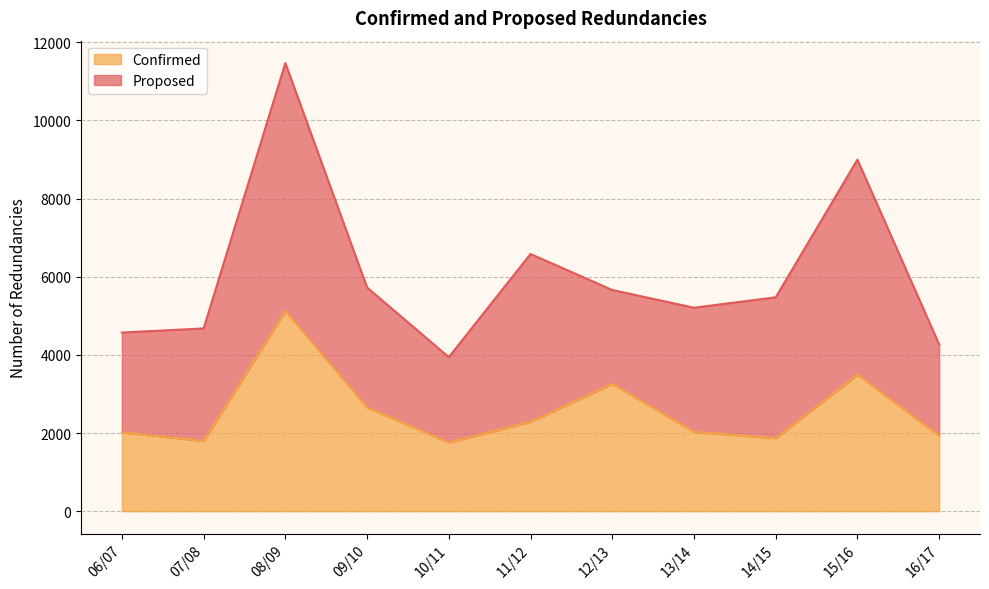

Reading right to left, extract all data points from this chart.

16/17=1932	15/16=3493	14/15=1868	13/14=2029	12/13=3257	11/12=2288	10/11=1758	09/10=2653	08/09=5123	07/08=1798	06/07=2017